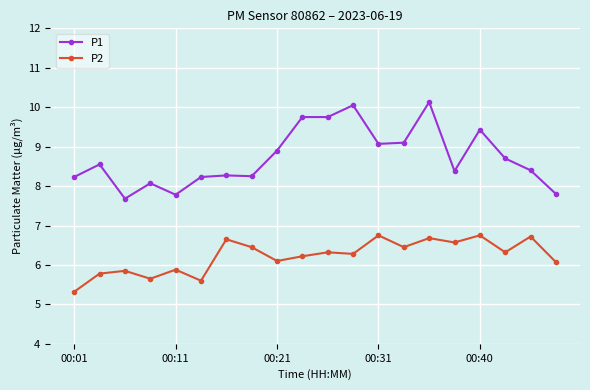

True or false: P1 and P2 cross at least once.

False